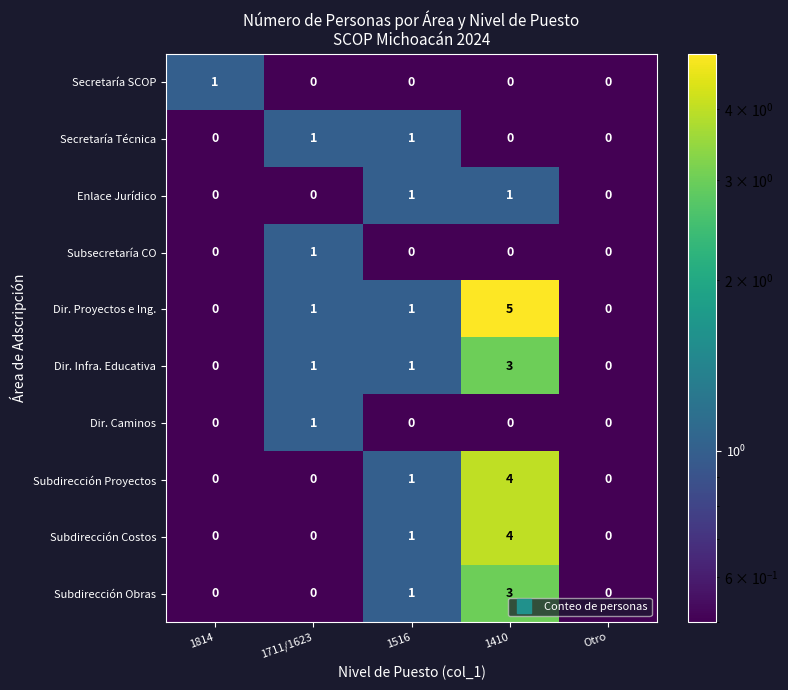

Which series has the widest spread of values?

Dir. Proyectos e Ing.